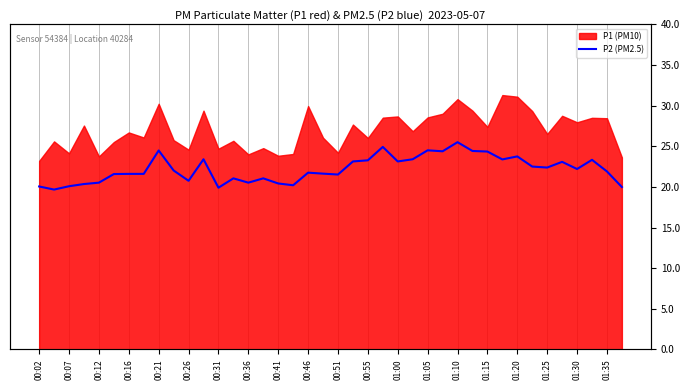

True or false: there are more than 2 points higher than both neighbors.

True